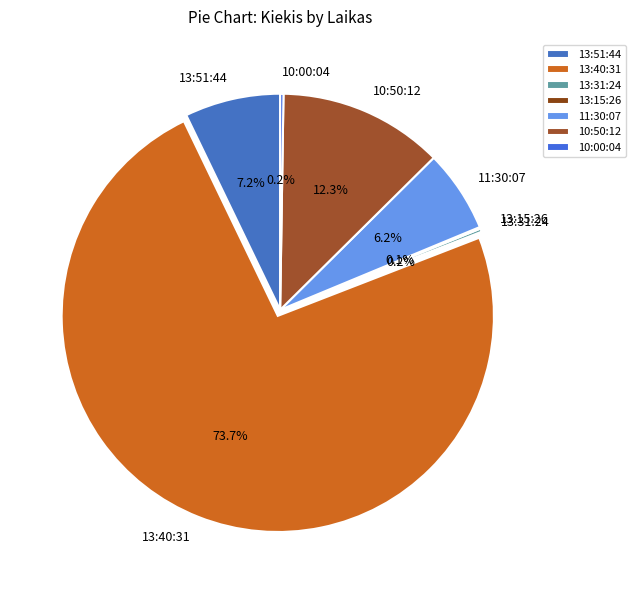

What portion of the pie excludes 10:50:12?

87.7%